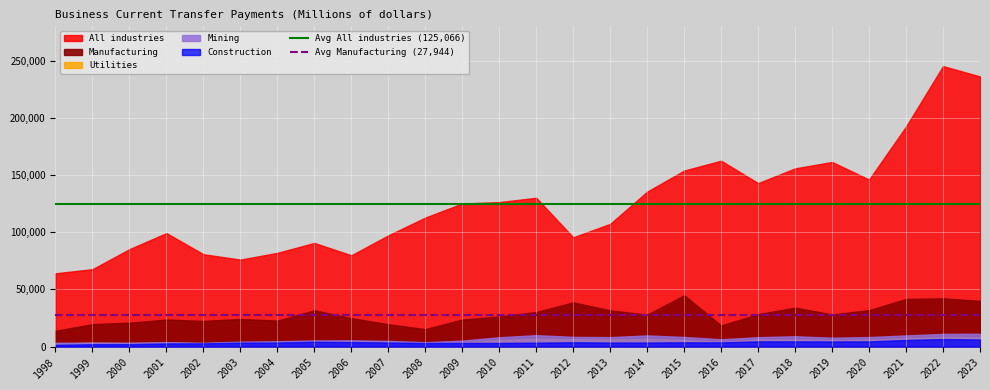

How many lines are shown in the chart?

2